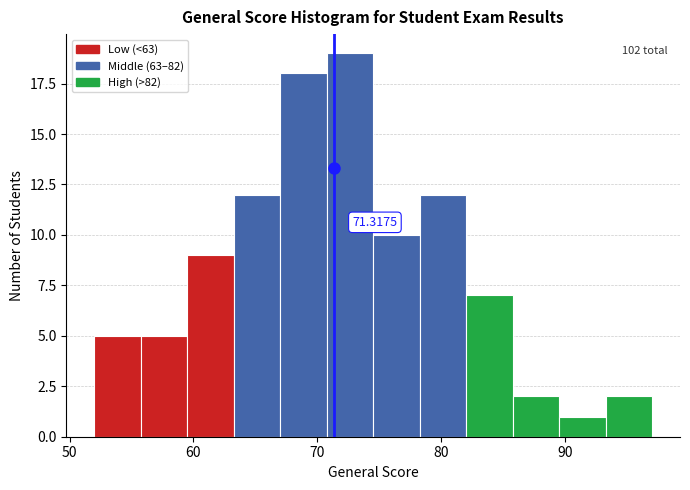

Read against the x-axis, roughly where is the centre of the tallest bar?

73